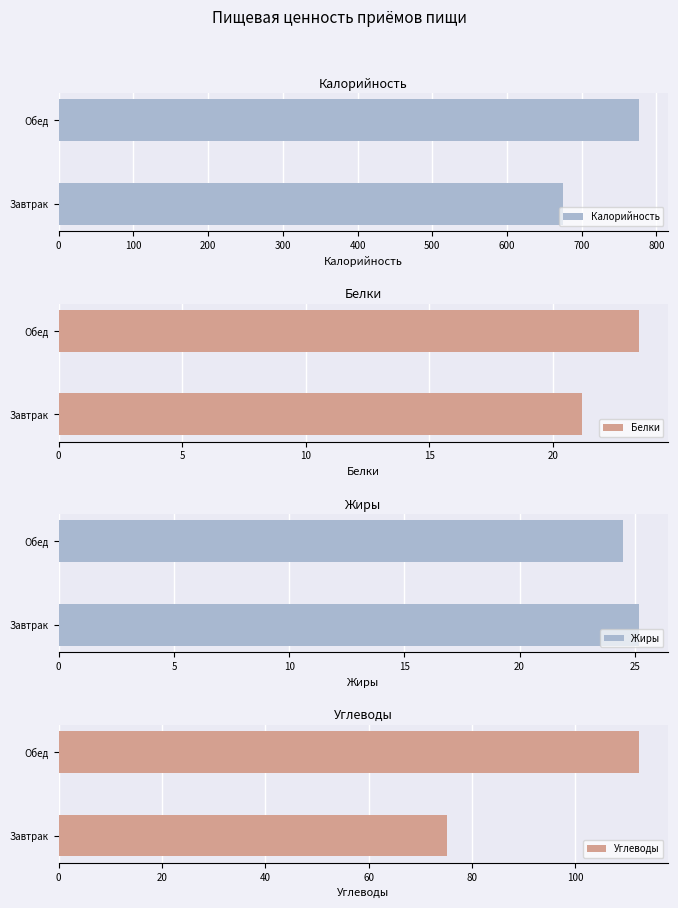

Is it true that Калорийность equals 777.2 at Обед?

True